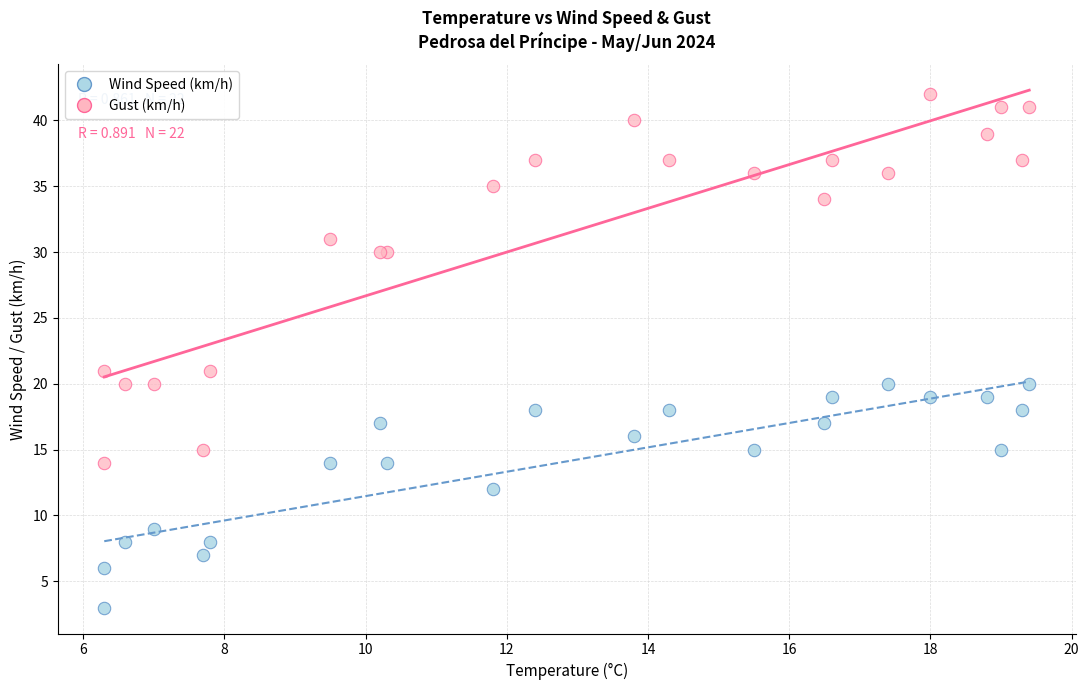

Which series reaches the minimum Y coordinate?

Wind Speed (km/h)